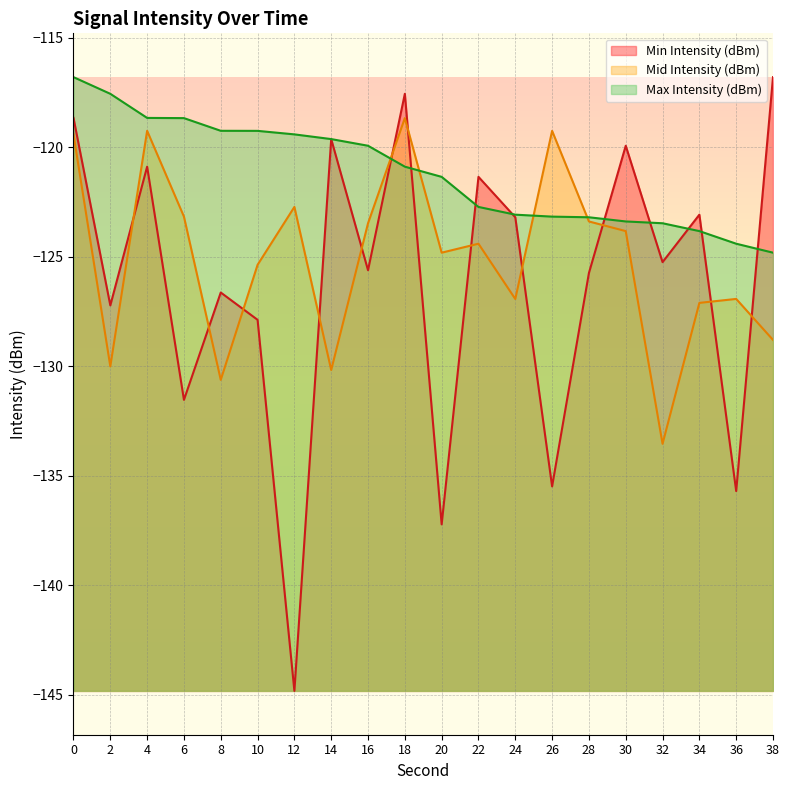

What is the minimum value for Max Intensity (dBm)?

-124.8